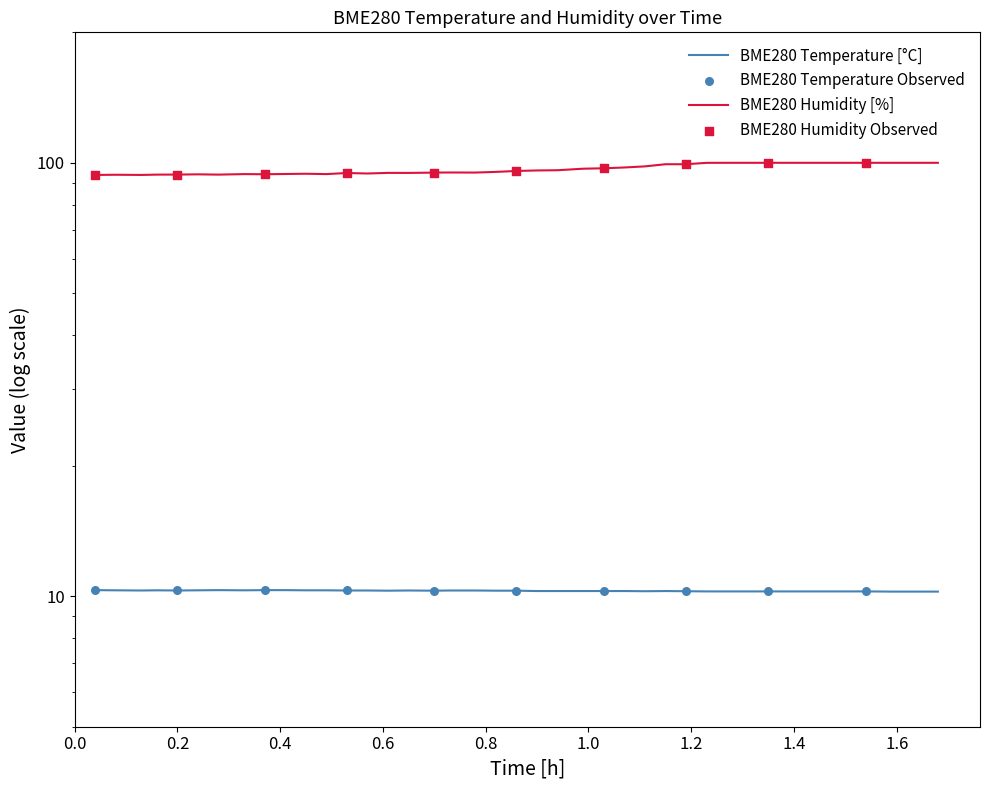

Which series reaches the maximum Y coordinate?

BME280_humidity